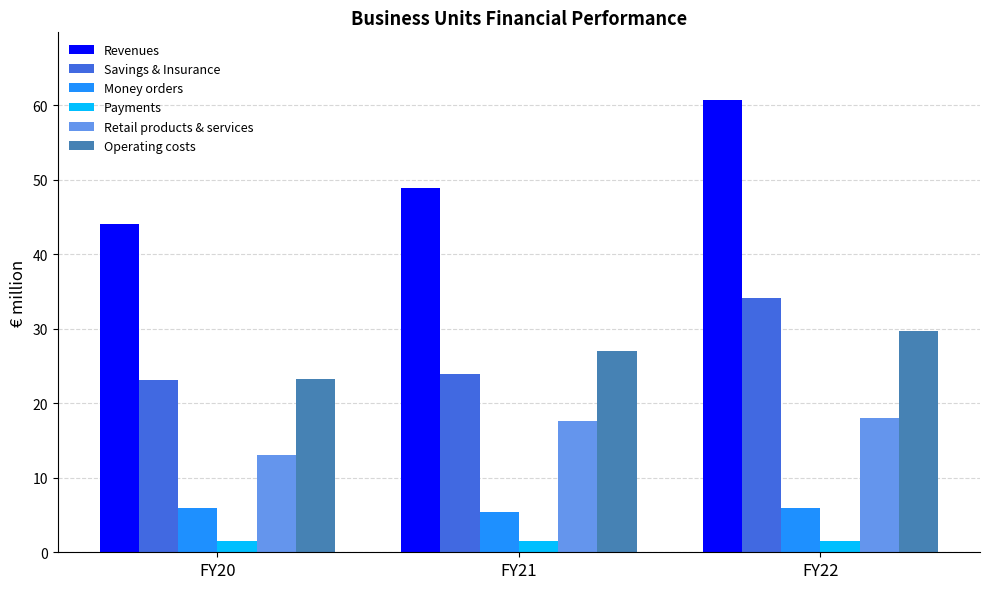

At which label does Revenues reach its minimum?

FY20